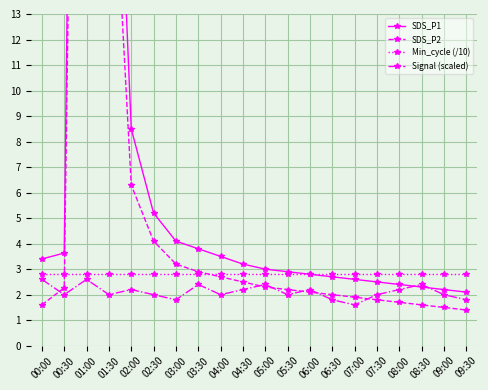

Which label corresponds to the largest value in the chart?

01:00